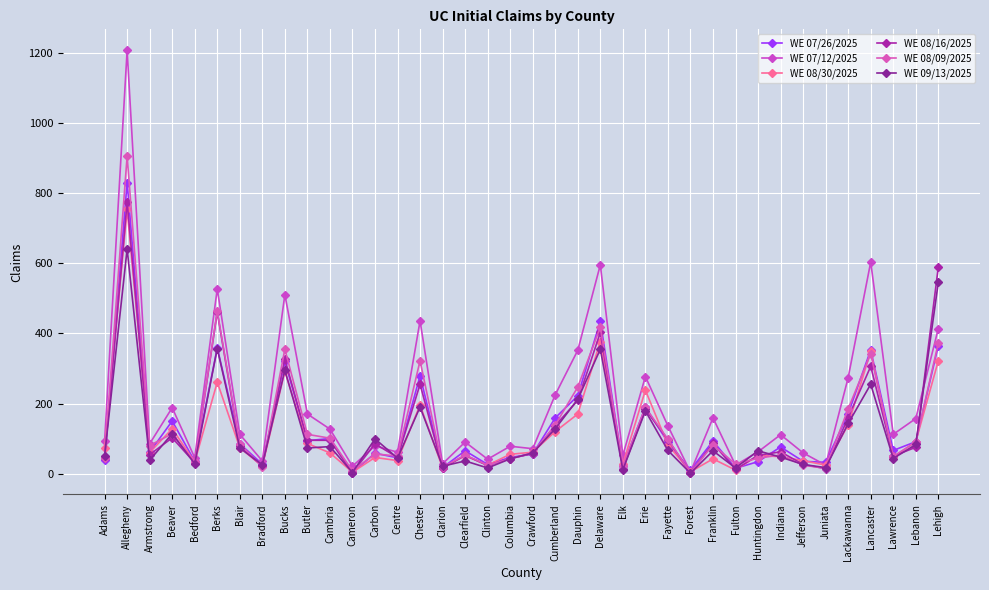

Which category has the lowest value in the WE 08/16/2025 series?

Cameron